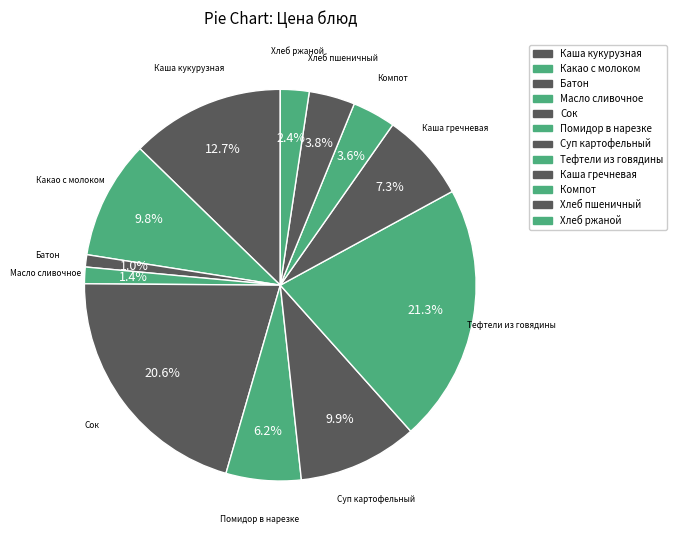

What percentage do Какао с молоком and Суп картофельный together represent?

19.7%